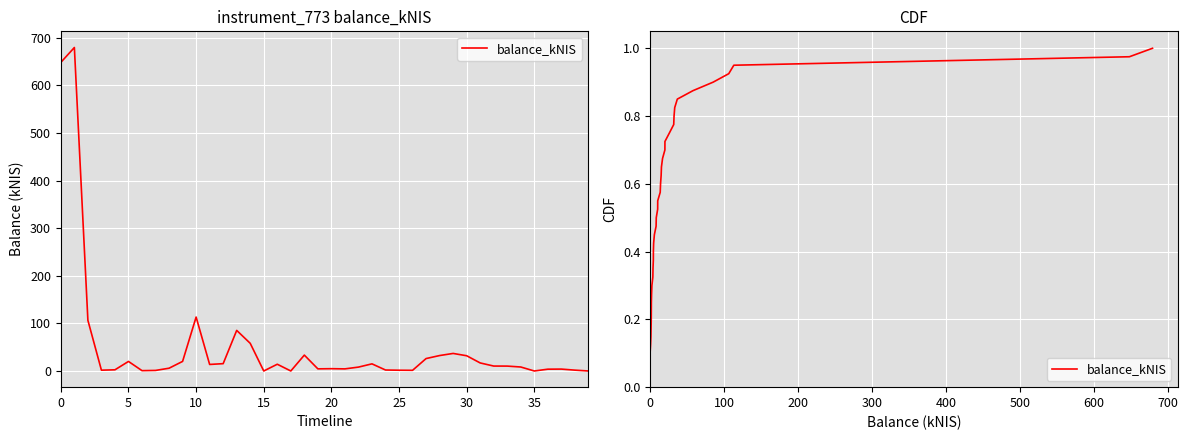

What is the difference between the maximum and second lowest values?

0.9